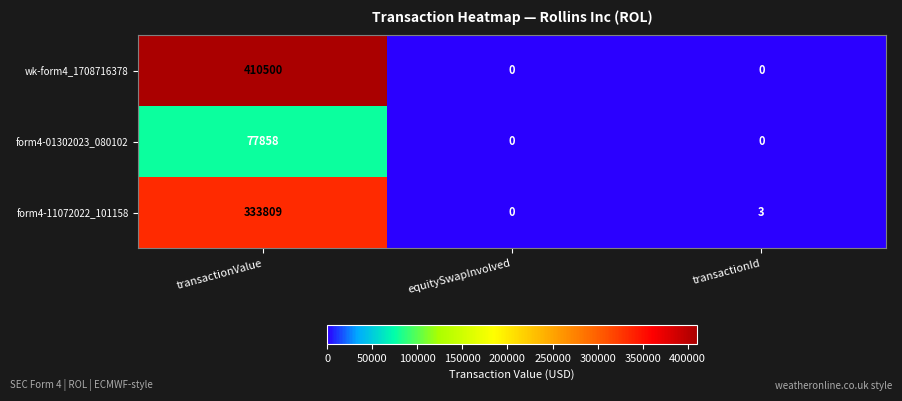

Reading left to right, list all the values displayed in this chart.

wk-form4_1708716378: 410500	0	0
form4-01302023_080102: 77858	0	0
form4-11072022_101158: 333809	0	3